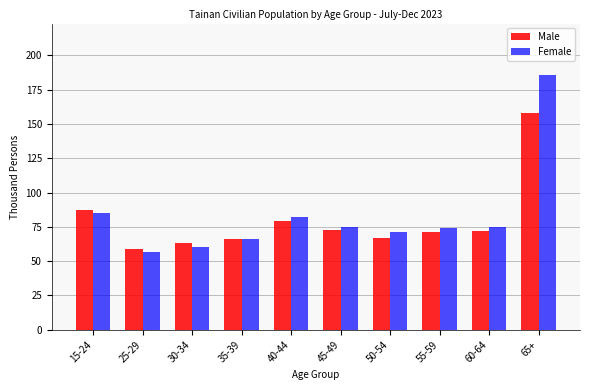

Reading left to right, transcribe all the data shown in this chart.

Male: 87	59	63	66	79	73	67	71	72	158
Female: 85	57	60	66	82	75	71	74	75	186